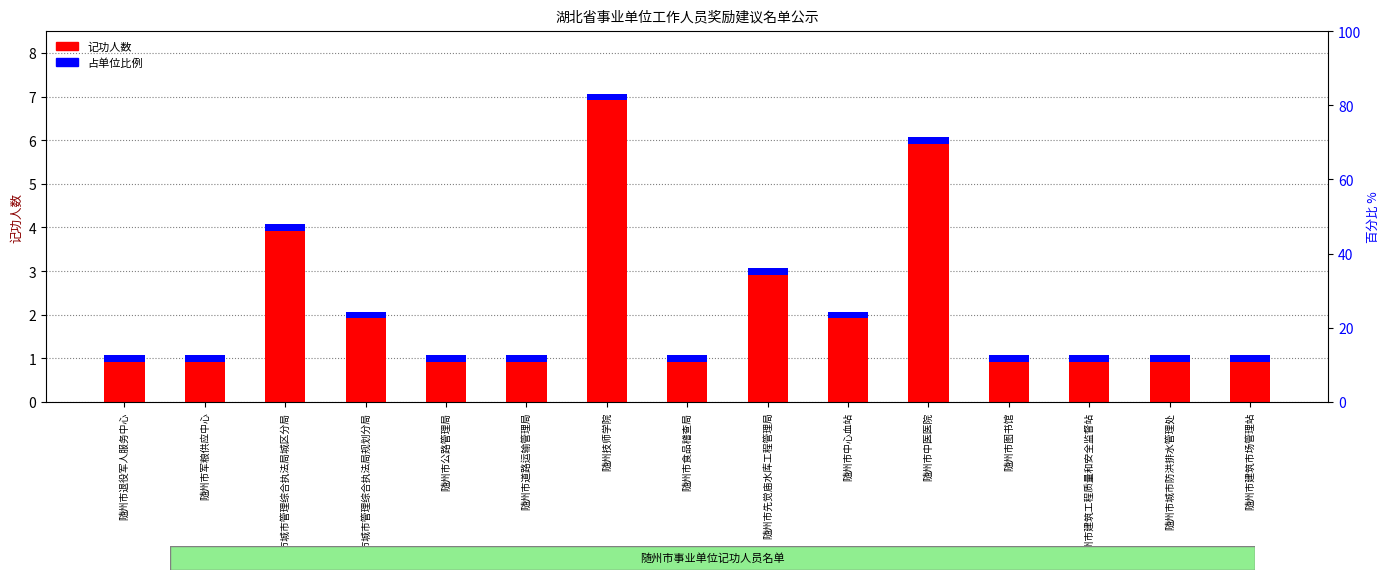

At which category is the sum across all series the highest?

随州技师学院